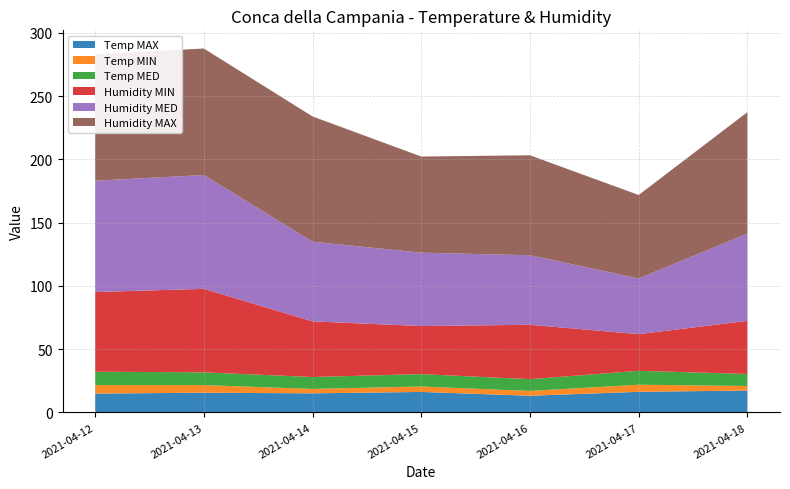

Reading left to right, what are all the values shown in this chart?

Temp MAX: 14.9	15.6	15.1	16.2	13.2	16.3	17.3
Temp MIN: 6.7	6.0	3.5	4.3	3.8	5.6	3.6
Temp MED: 10.6	10.1	9.4	9.8	9.3	11.0	9.5
Humidity MIN: 63.0	66.0	44.0	38.0	43.0	29.0	42.0
Humidity MED: 88.0	90.0	63.0	58.0	55.0	44.0	69.0
Humidity MAX: 100.0	100.0	99.0	76.0	79.0	66.0	96.0